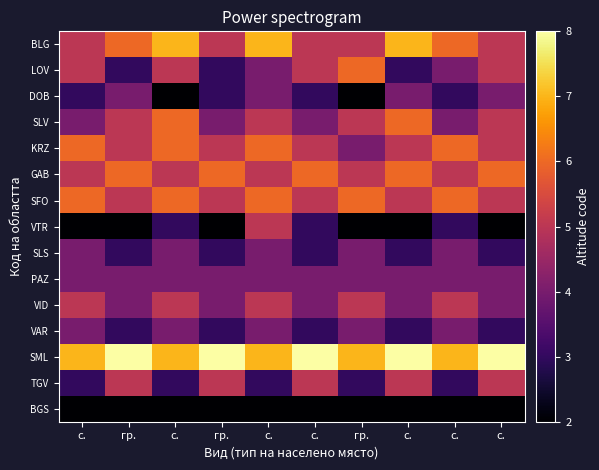

What is the total value across all series at гр.?

65